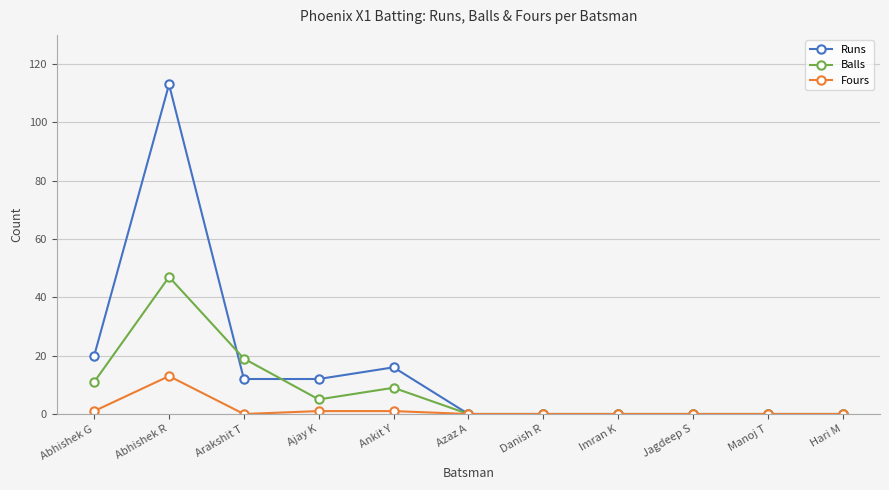

At which label does Fours reach its peak?

Abhishek R